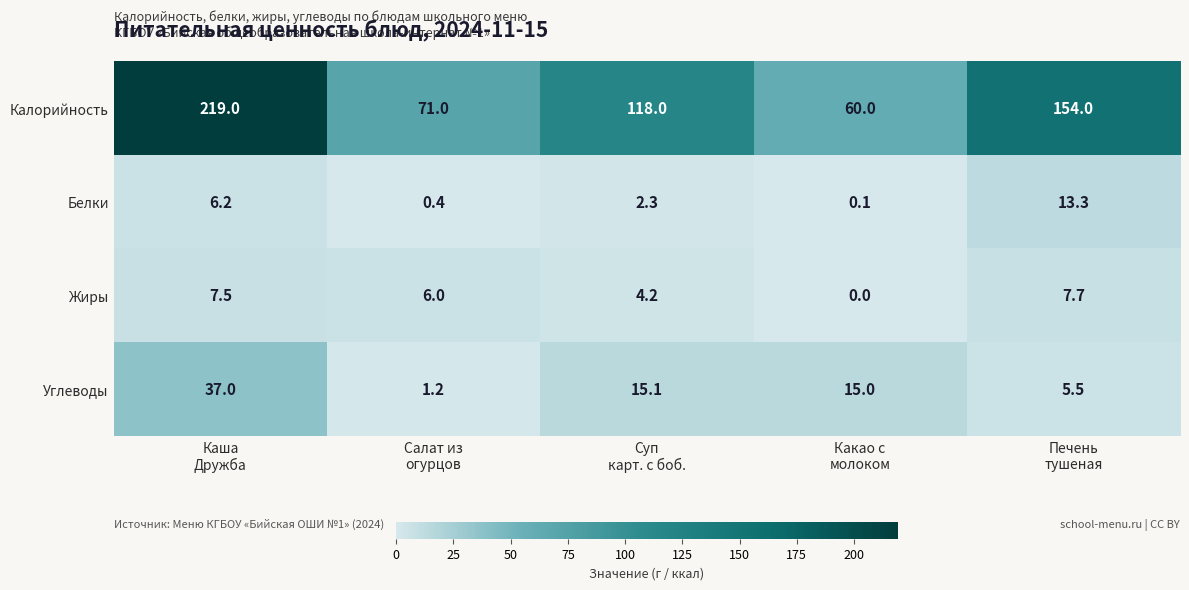

What is the maximum value shown in the chart?

219.0